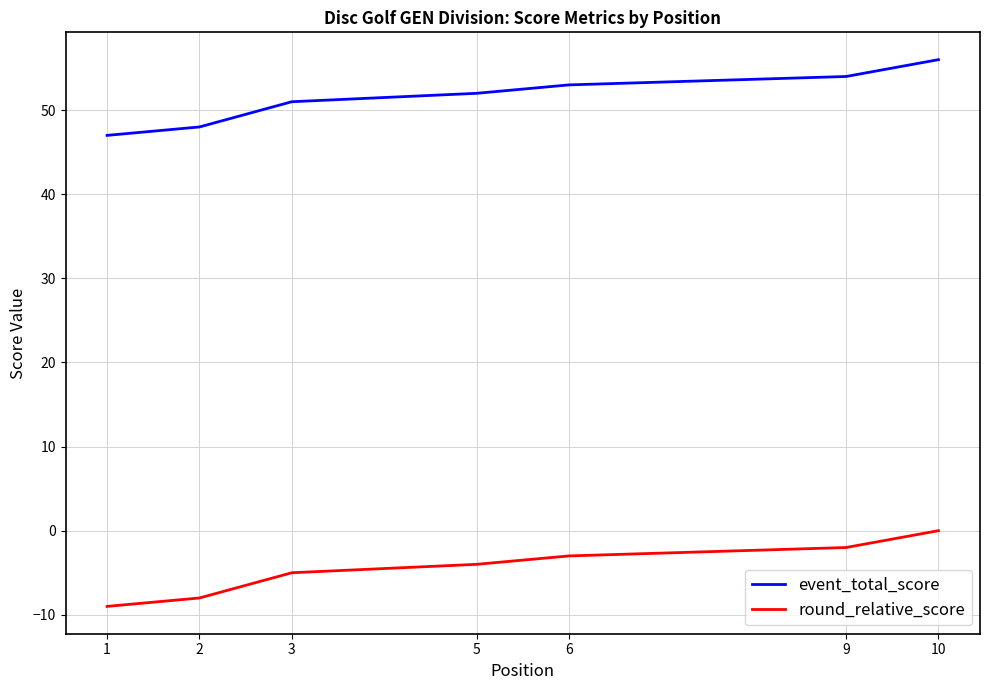

Which series has the largest total across all categories?

event_total_score